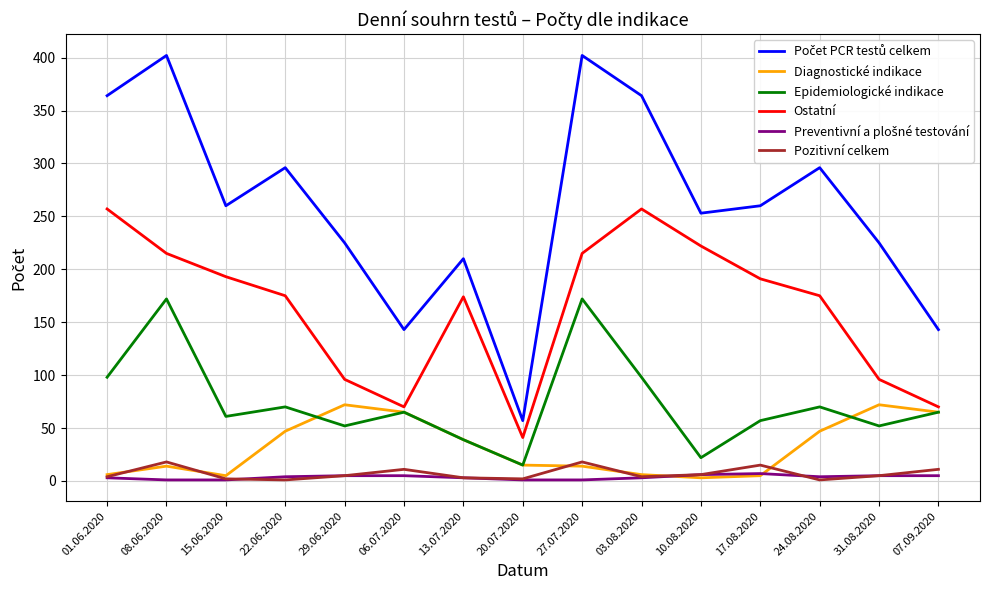

How many lines are shown in the chart?

6